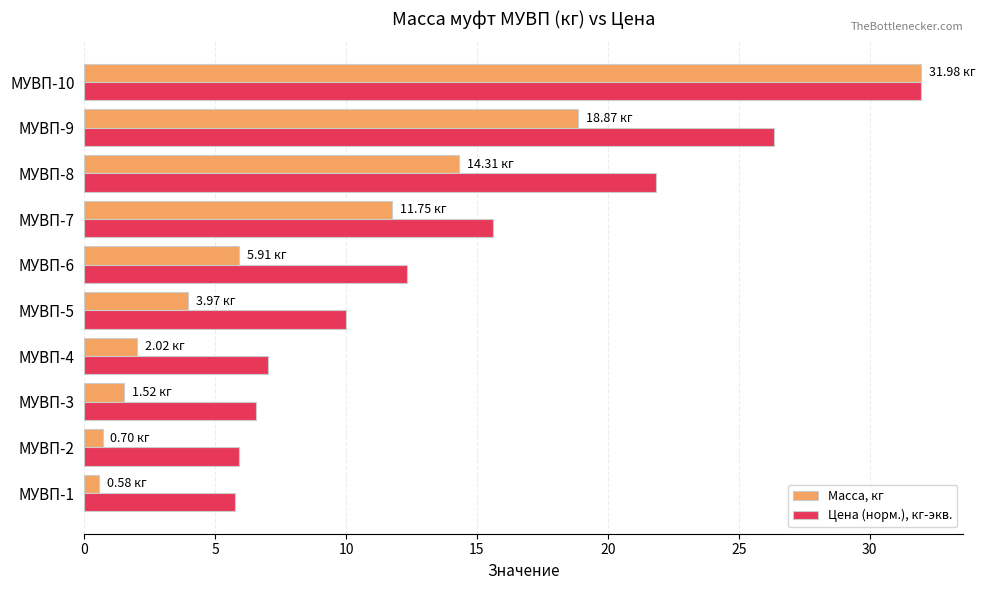

Rank the series at МУВП-6 from highest to lowest value.

Цена (норм.), кг-экв., Масса, кг